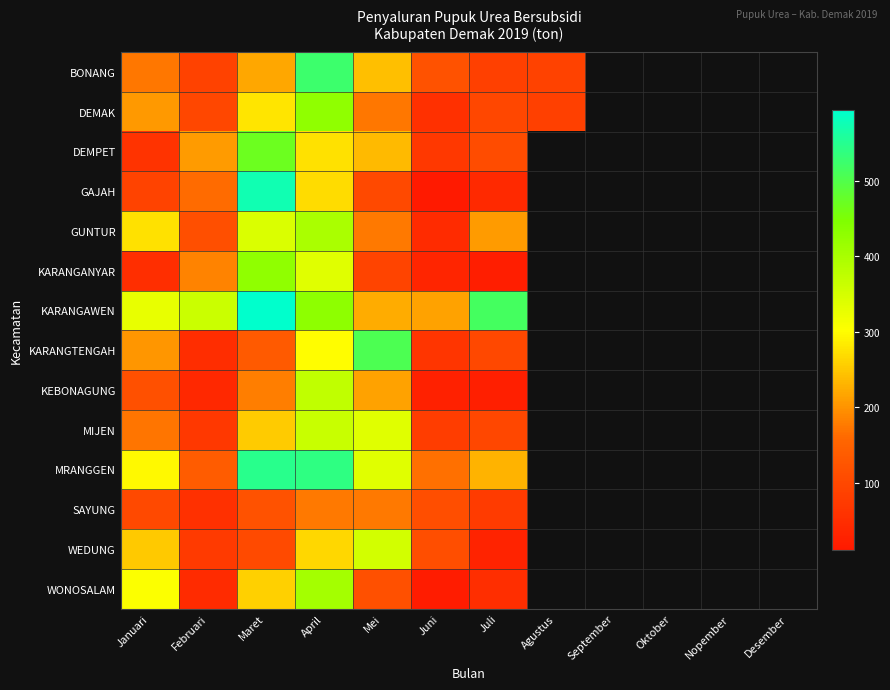

At which category is the sum across all series the highest?

April